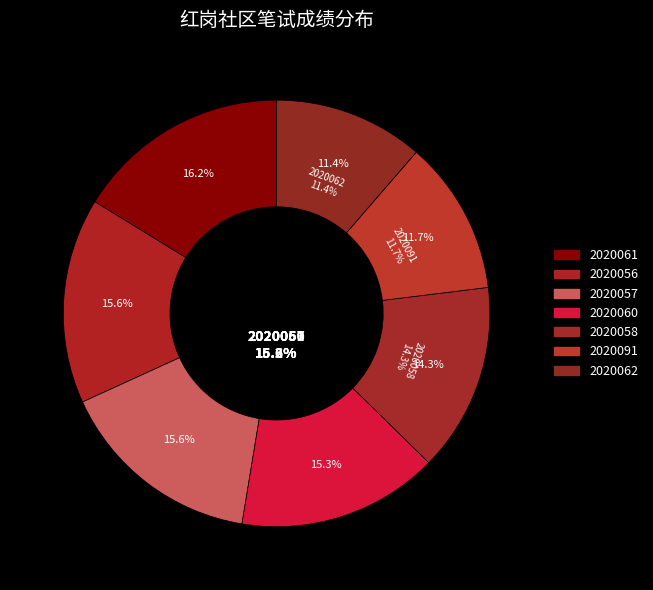

Which slice is the smallest?

2020062